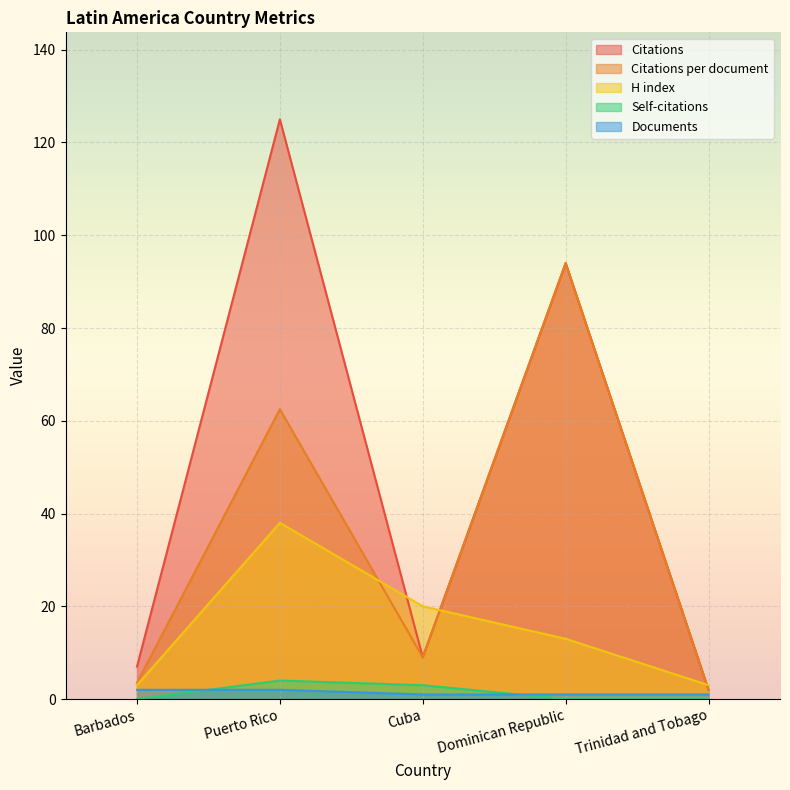

True or false: Self-citations and Citations per document cross at least once.

False